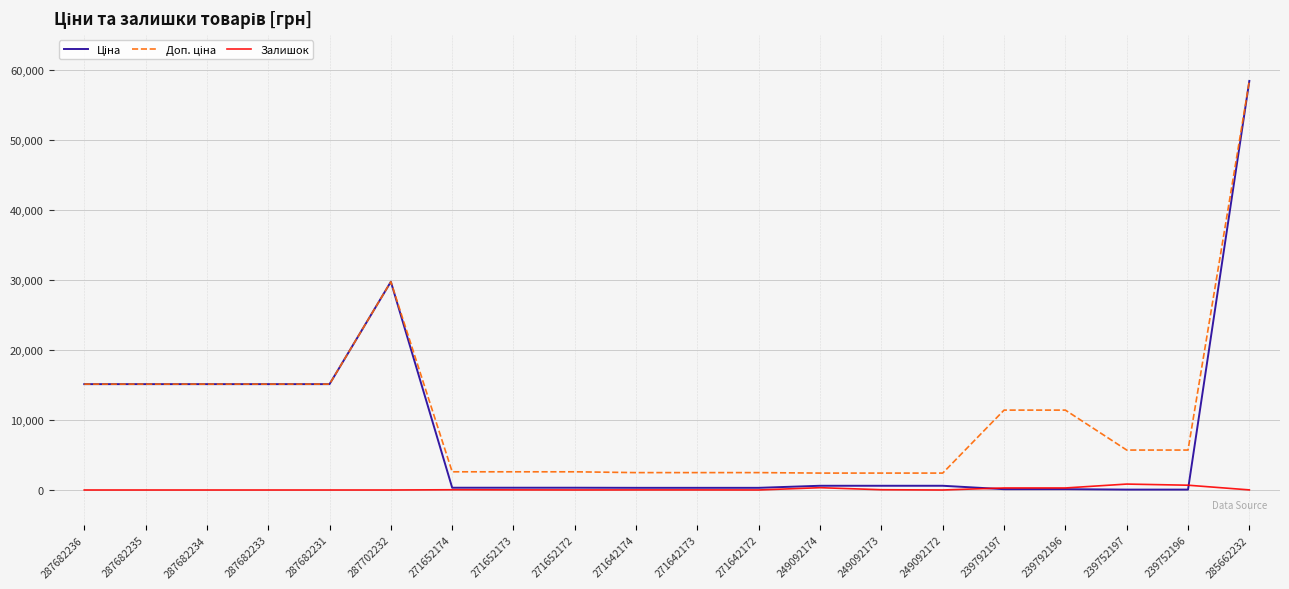

How many categories are shown in the chart?

20